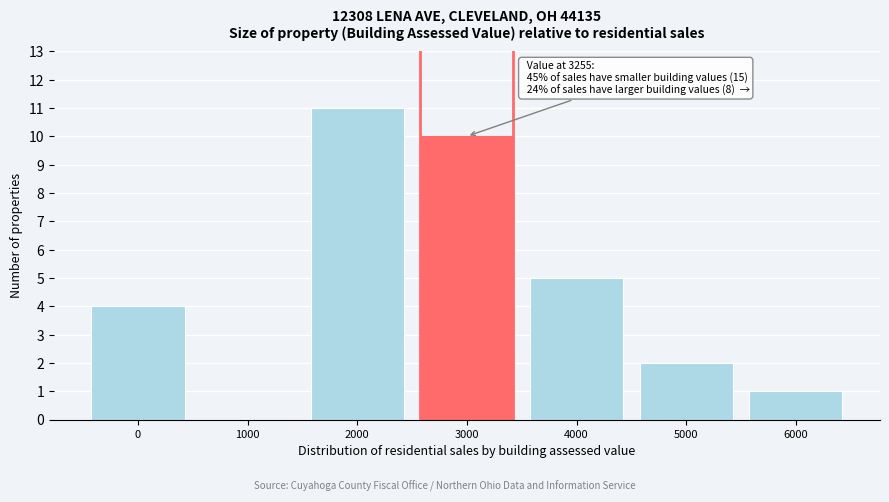

Reading right to left, what are all the values shown in this chart?

6000=1	5000=2	4000=5	3000=10	2000=11	1000=0	0=4